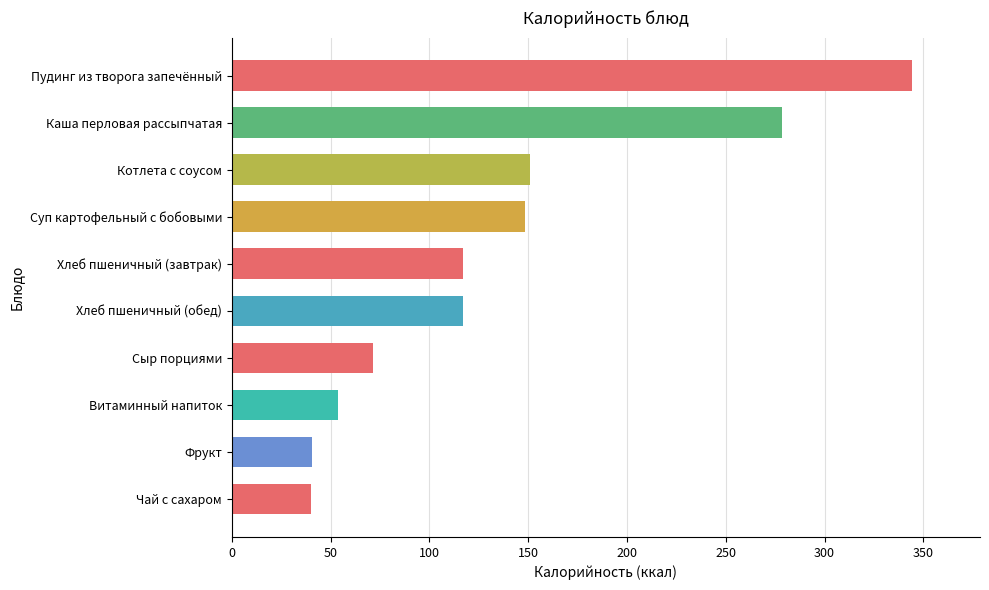

What is the minimum value shown in the chart?

40.0